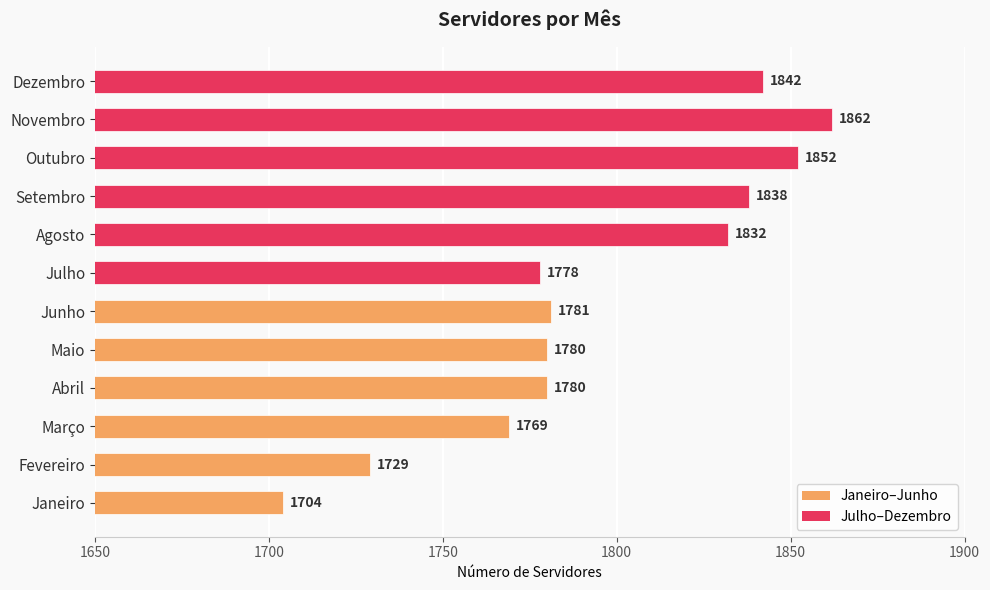

Reading bottom to top, transcribe all the data shown in this chart.

Janeiro=1704	Fevereiro=1729	Março=1769	Abril=1780	Maio=1780	Junho=1781	Julho=1778	Agosto=1832	Setembro=1838	Outubro=1852	Novembro=1862	Dezembro=1842